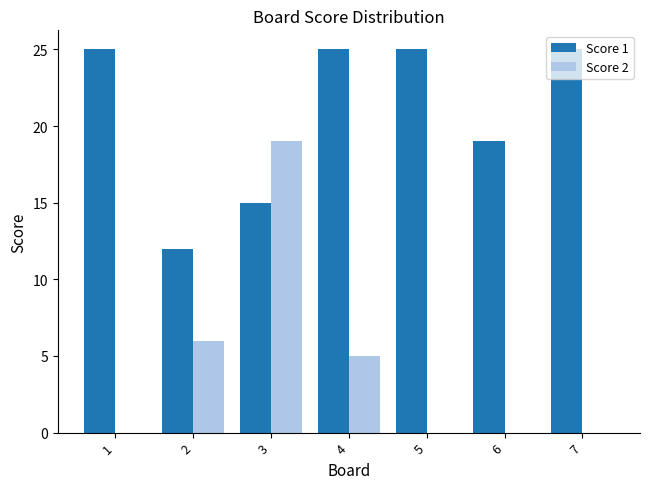

The Score 1 series shows 8 at 2. True or false?

False